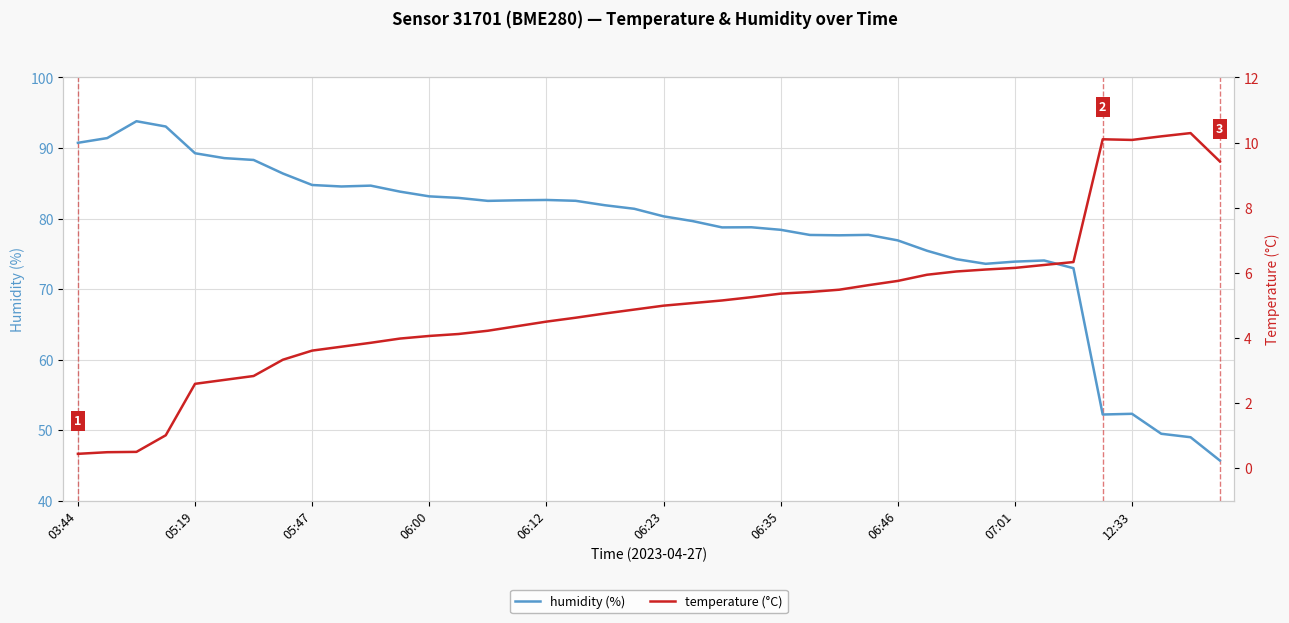

Between 30 and 33, which series saw the biggest shift?

temperature (°C)